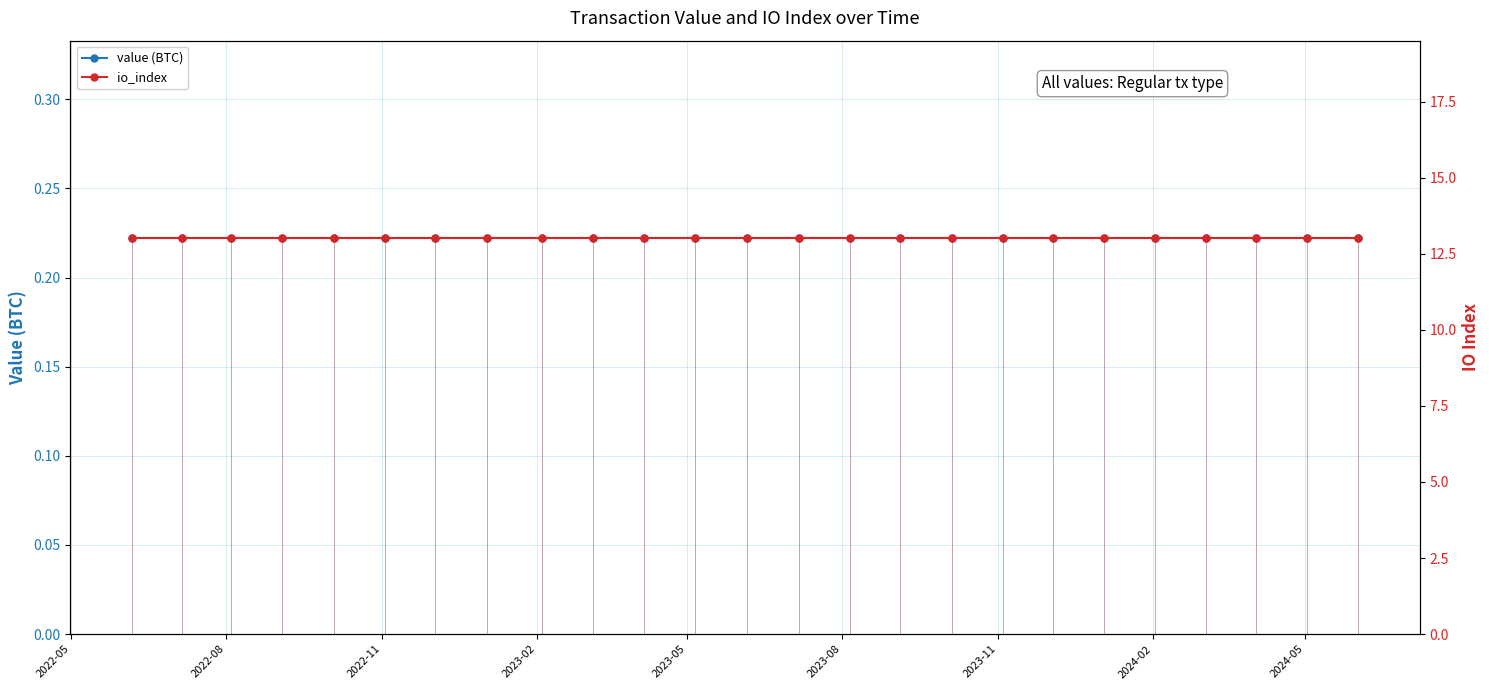

What are all the series names shown in the legend?

value (BTC), io_index